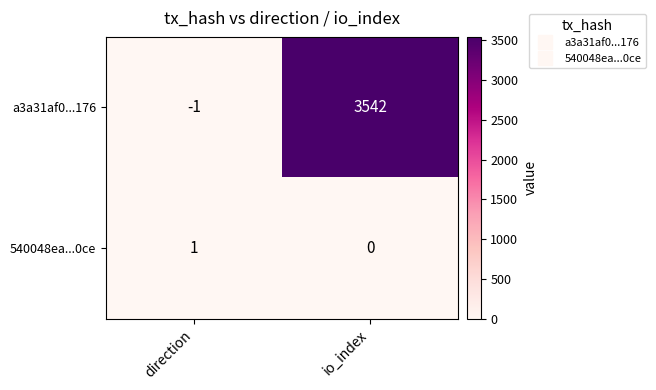

What is the difference between the highest and lowest values at io_index?

3542